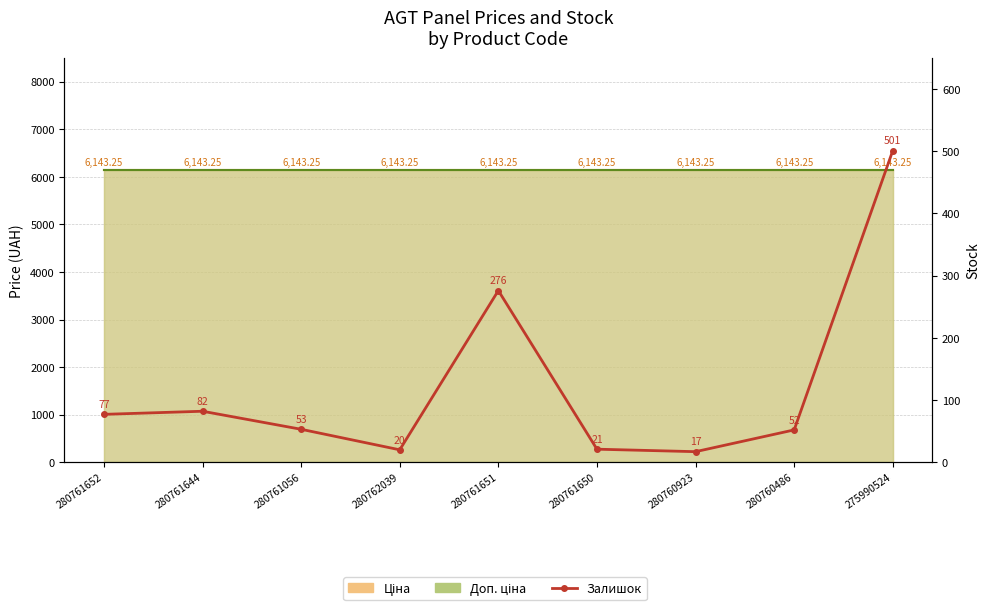

What position from the right is 280762039?

6